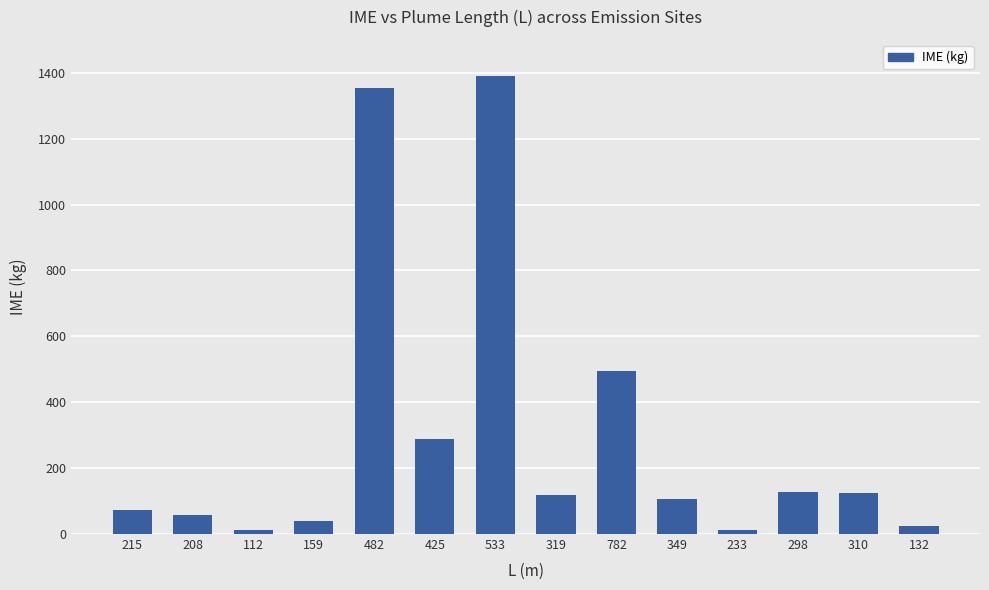

How many bars are there in total?

14